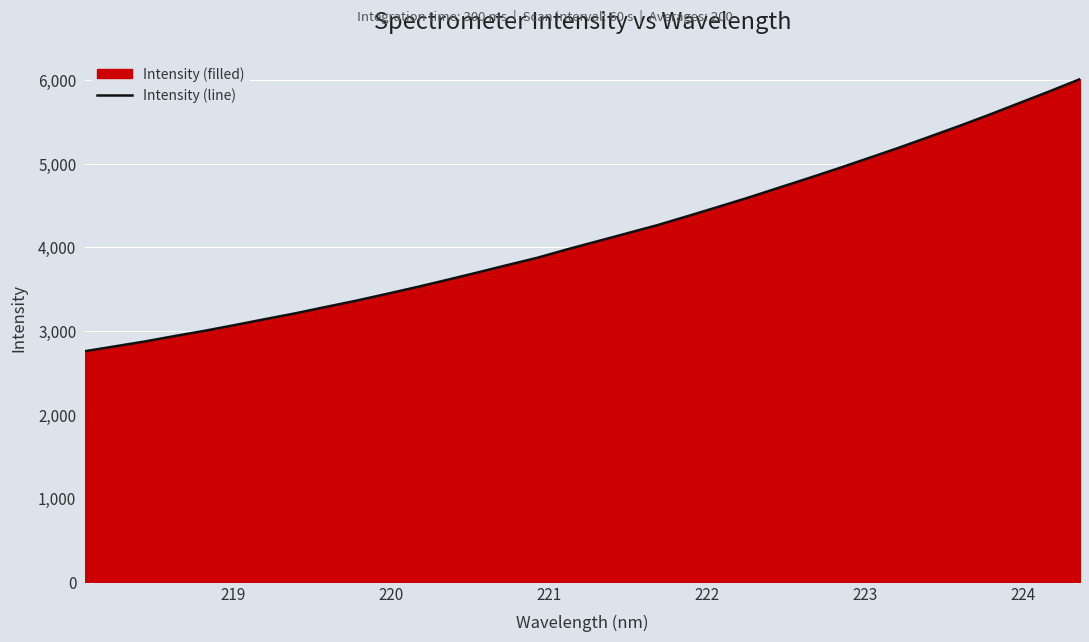

What is the minimum value shown in the chart?

2757.5